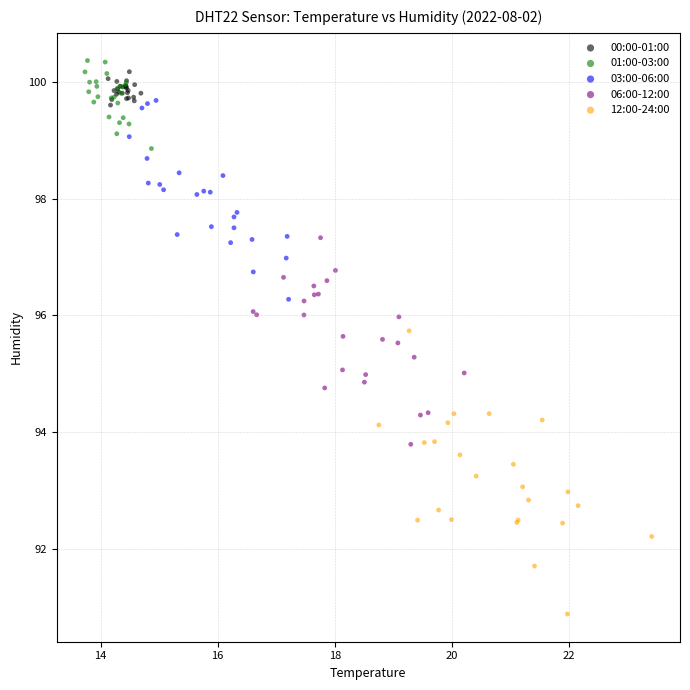

Which series has the widest spread of Y values?

12:00-24:00